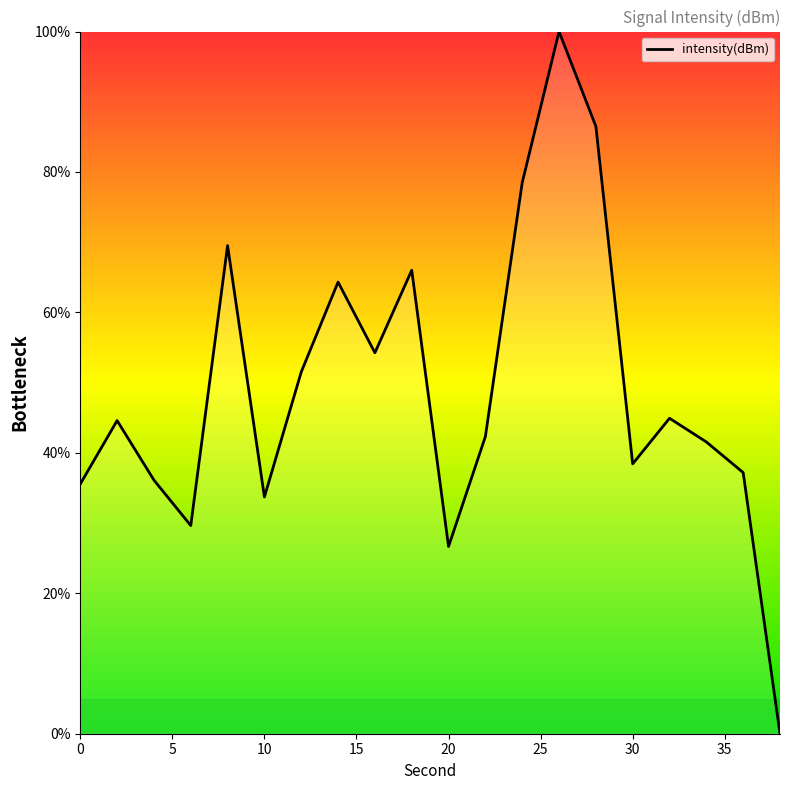

What is the difference between the maximum and minimum values?

100.0